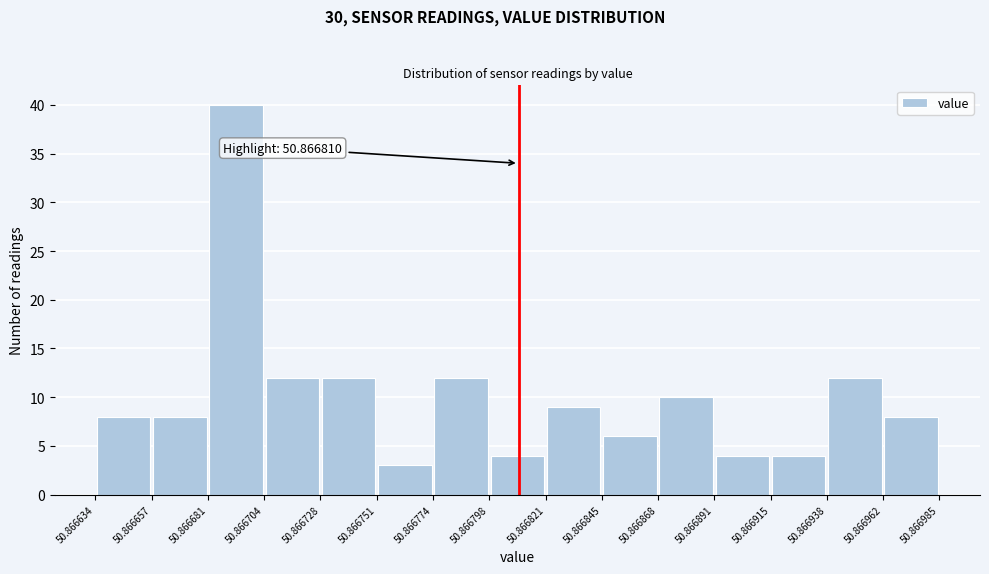

Over which range of the x-axis is the bar tallest?

50.866681 to 50.866704